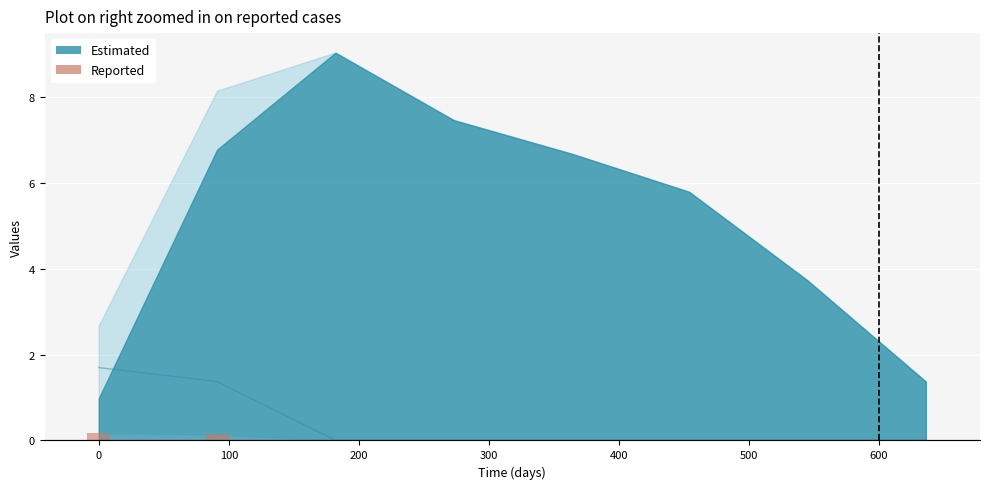

The col_5 series shows 2.8 at 0. True or false?

False